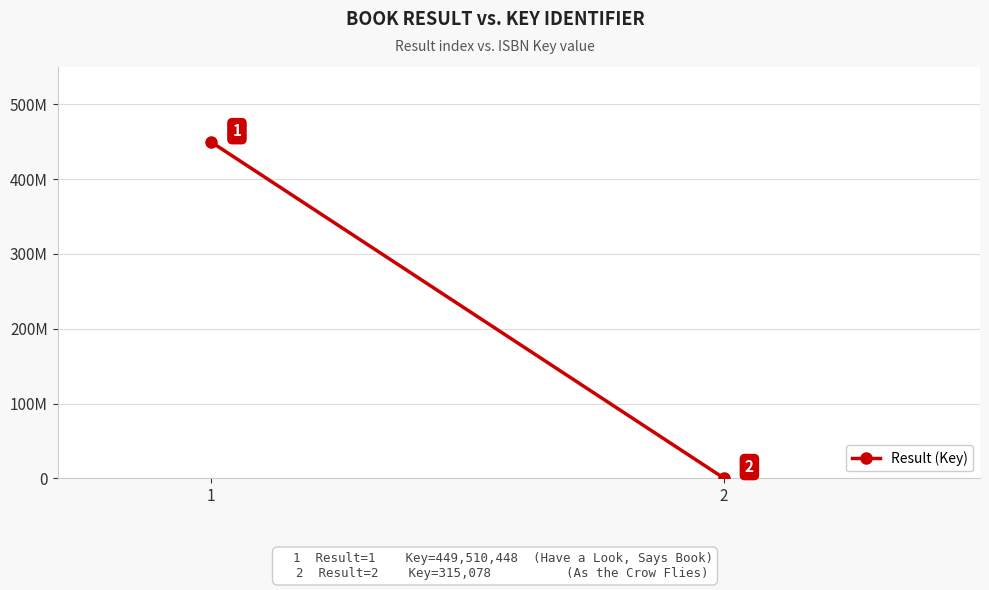

How many lines are shown in the chart?

1